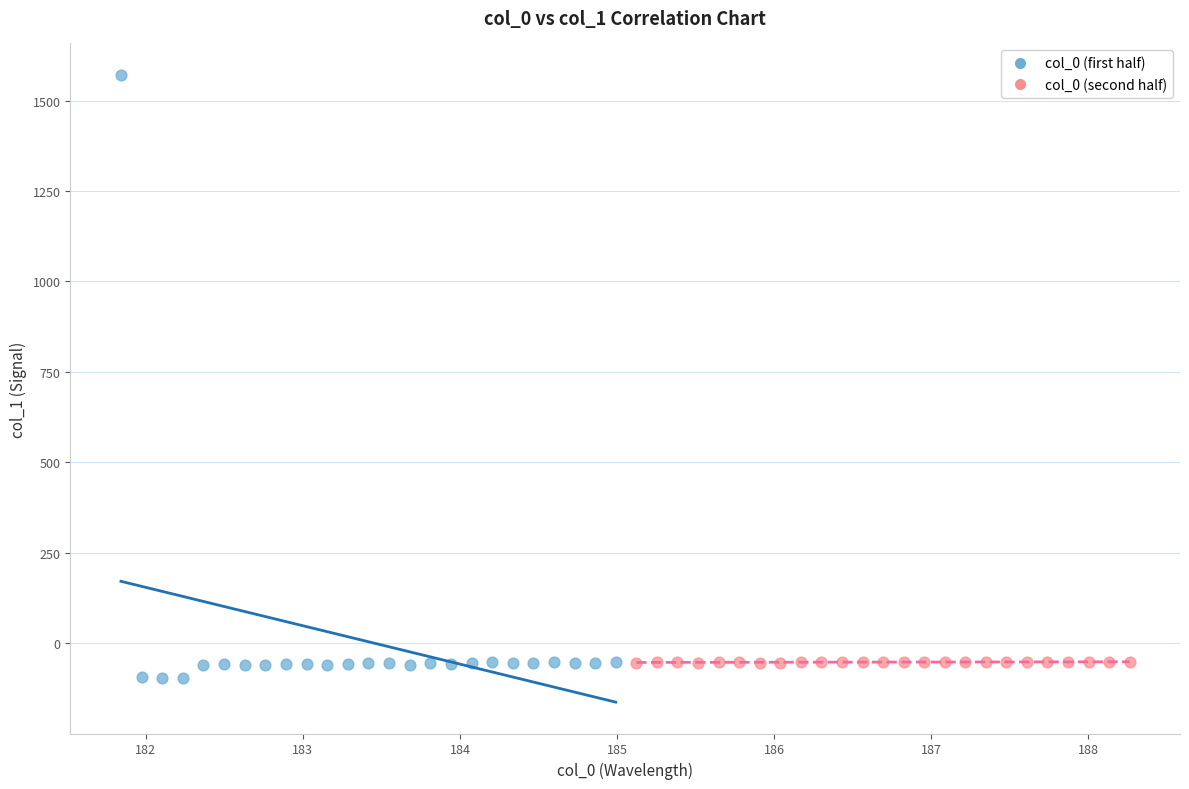

What are all the series names shown in the legend?

col_0 (first half), col_0 (second half)